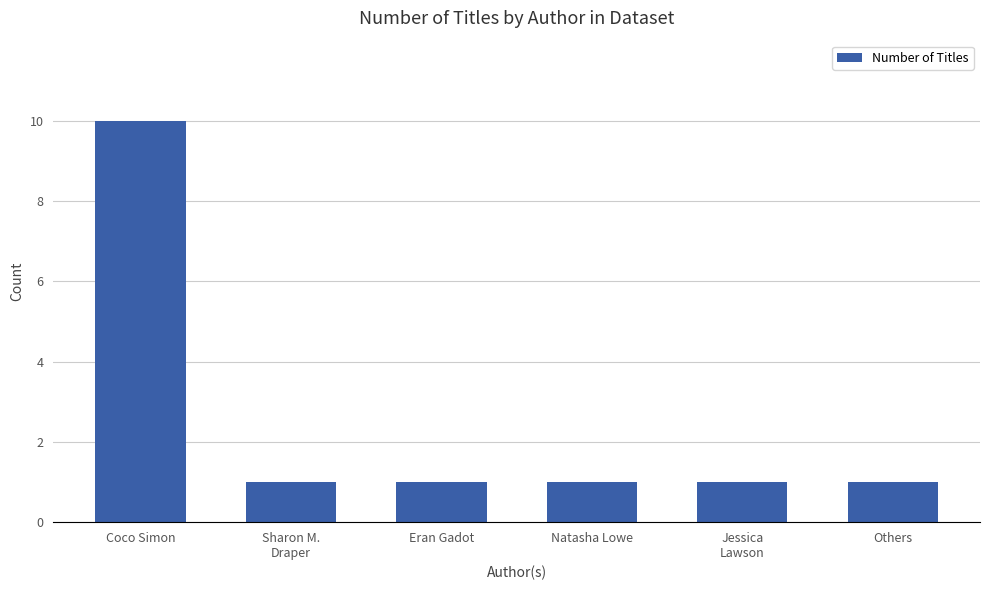

How many series are shown in this chart?

1